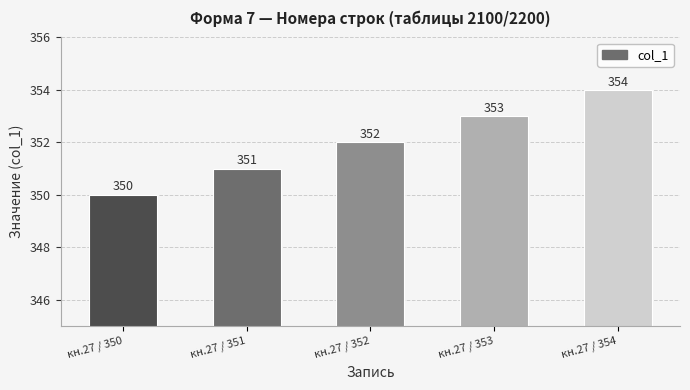

What is the change in value from кн.27 / 350 to кн.27 / 353?

+3